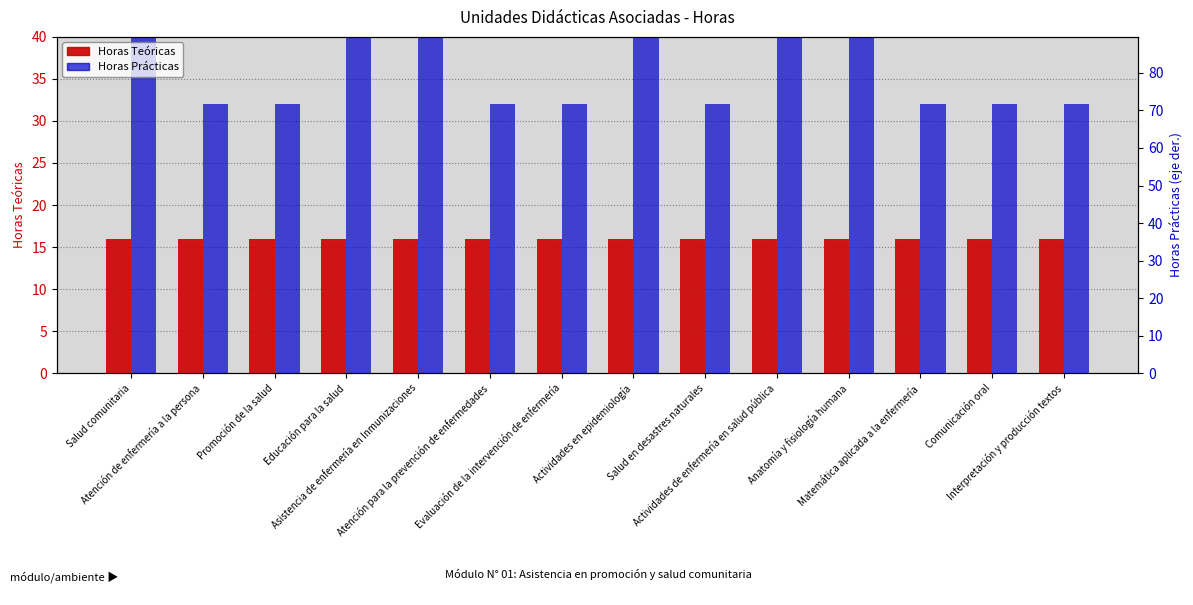

Between Salud comunitaria and Promoción de la salud, which series saw the biggest shift?

Horas Prácticas